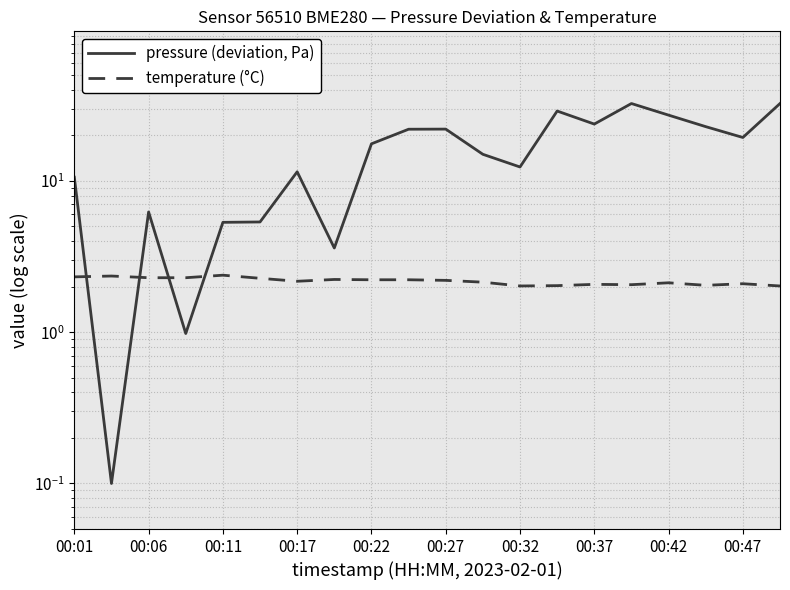

Reading left to right, what are all the values shown in this chart?

pressure (deviation, Pa): 10.6	0.1	6.2	1.0	5.3	5.3	11.5	3.6	17.6	21.9	22.0	15.0	12.3	28.9	23.7	32.4	27.2	22.8	19.4	32.4
temperature (°C): 2.3	2.4	2.3	2.3	2.4	2.3	2.2	2.2	2.2	2.2	2.2	2.1	2.0	2.0	2.1	2.1	2.1	2.0	2.1	2.0